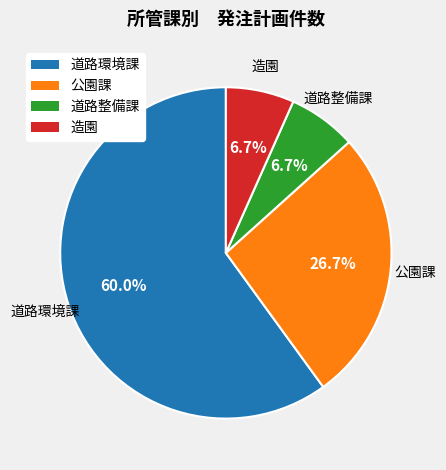

What is the ratio of the value at 公園課 to the value at 道路環境課?

0.4